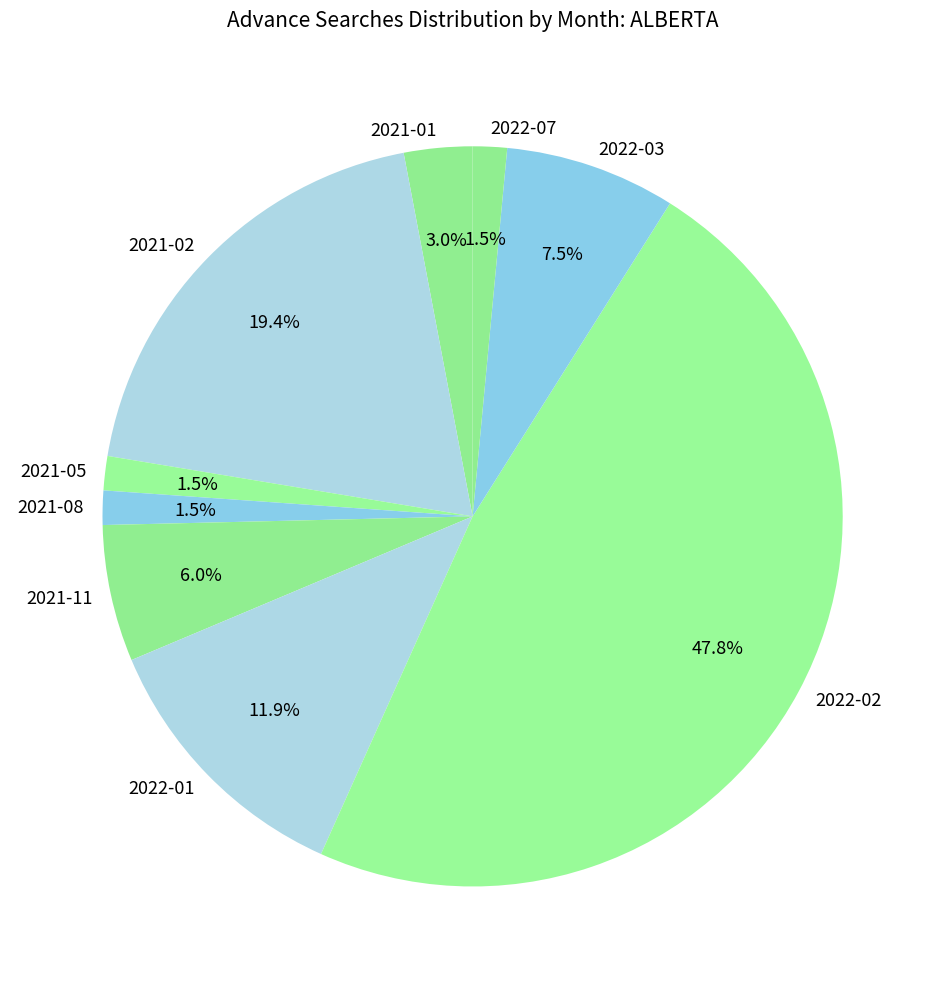

Which has a higher value, 2021-08 or 2021-11?

2021-11